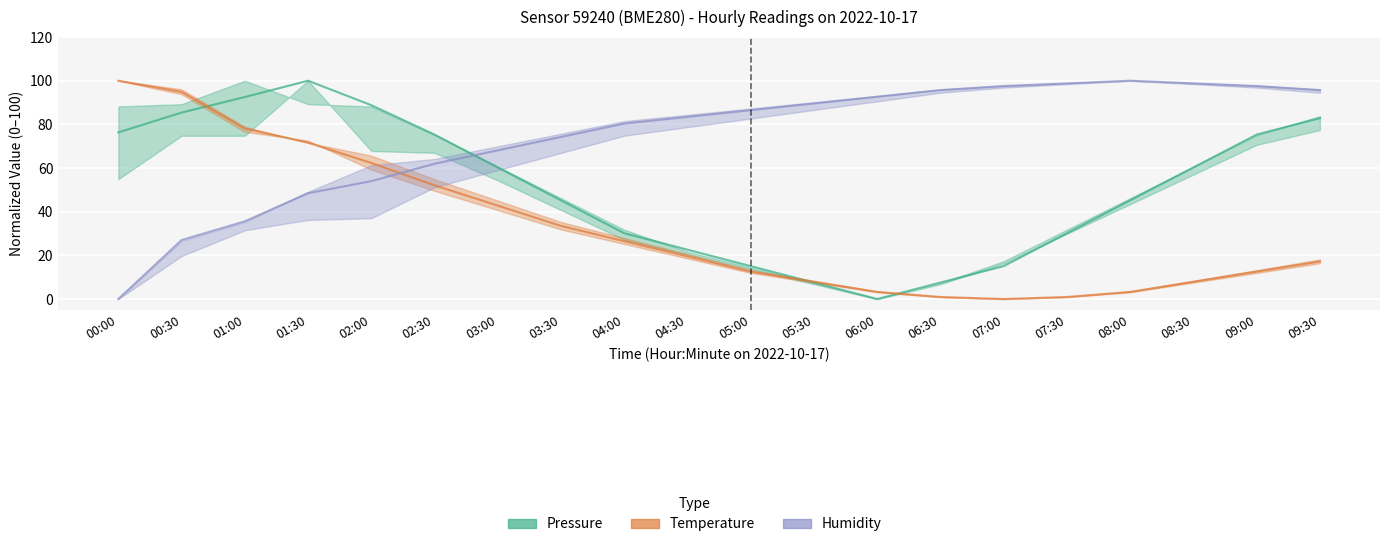

What is the label of the 16th point from the right?

02:00